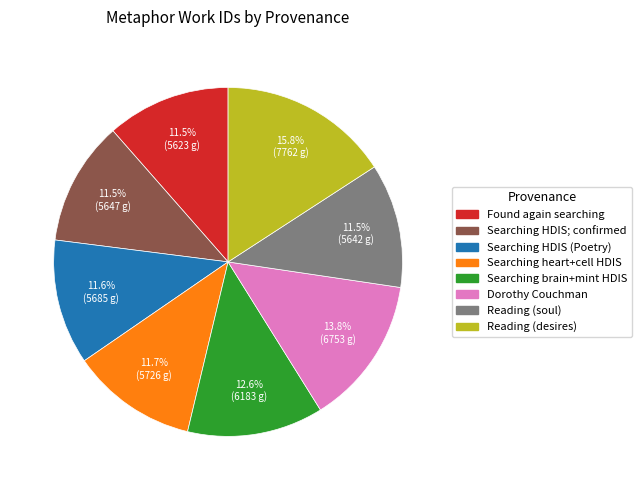

Do Searching heart+cell HDIS and Found again searching together represent more than half of the pie?

No